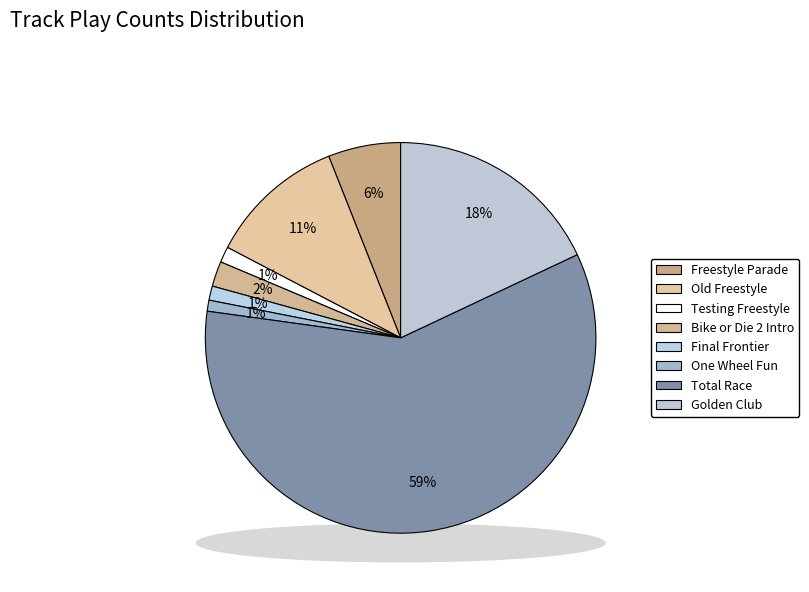

Count the number of slices in the pie.

8